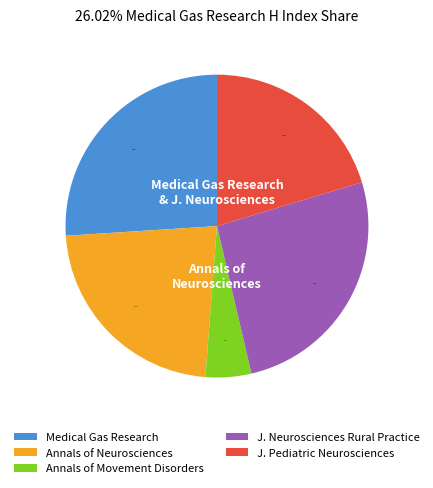

Which has a higher value, J. Neurosciences Rural Practice or Annals of Neurosciences?

J. Neurosciences Rural Practice